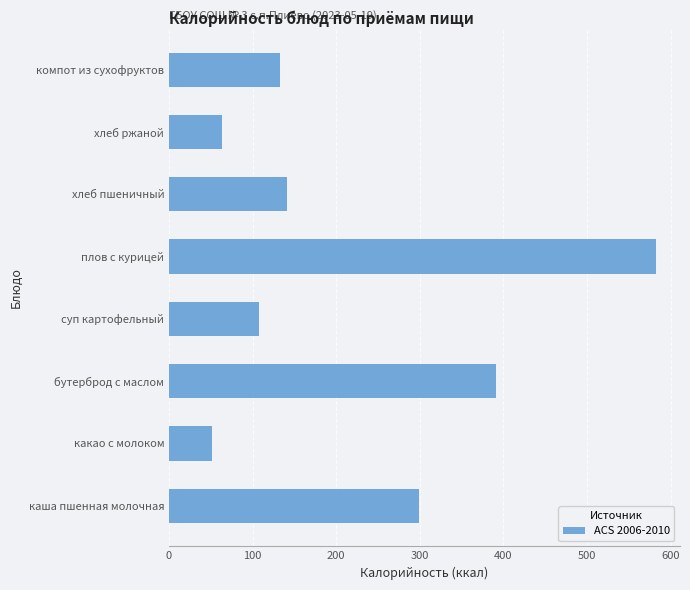

What is the change in value from каша пшенная молочная to суп картофельный?

-191.0